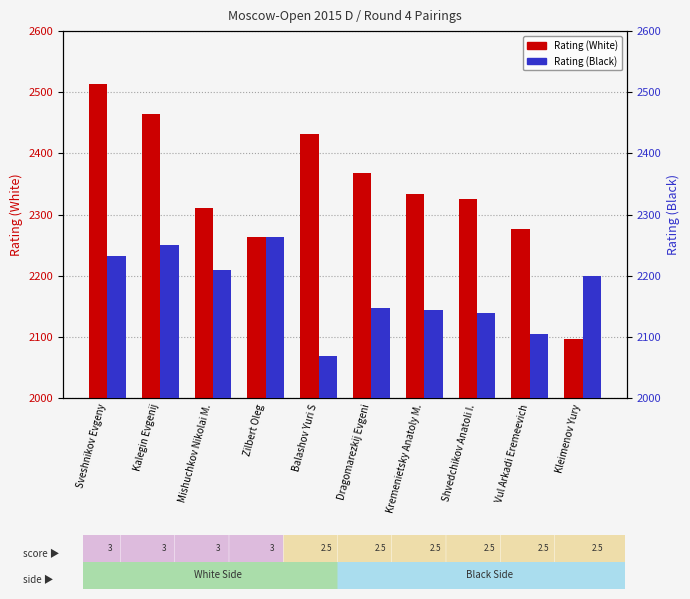

What is the minimum value shown in the chart?

2069